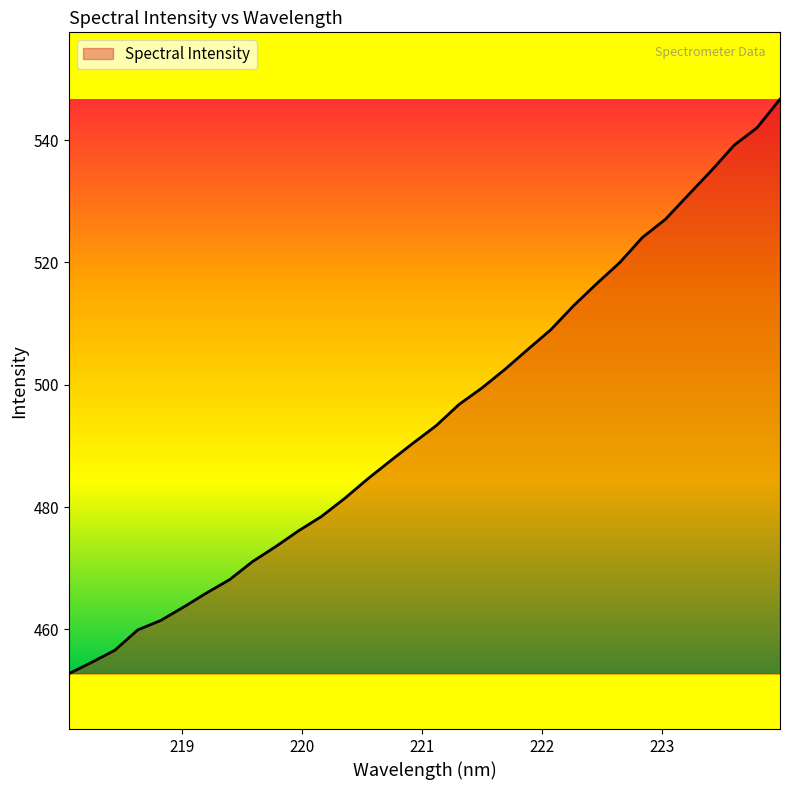

How many lines are shown in the chart?

1